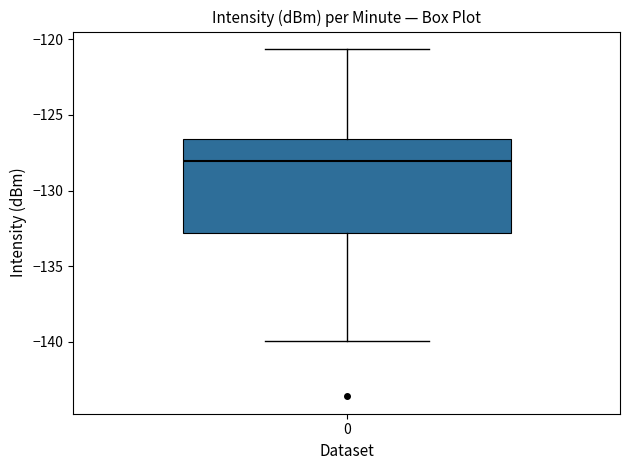

Where is the lower edge of the box at x = 0 on the y-axis? The values are not printed on the chart, so give them approximately, as read against the axis.

-133.0